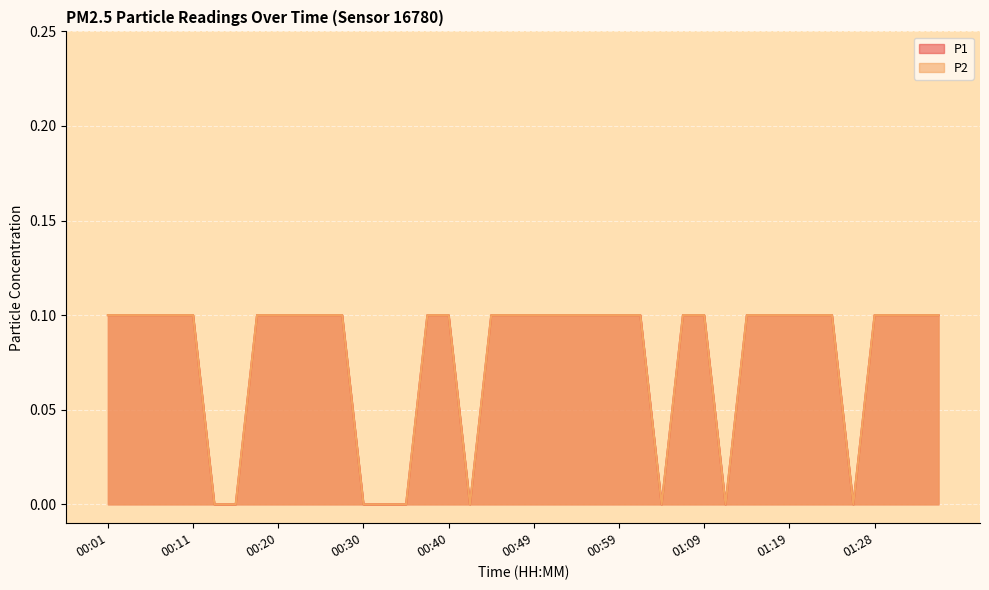

What is the difference between the second highest and second lowest values in the P1 series?

0.1